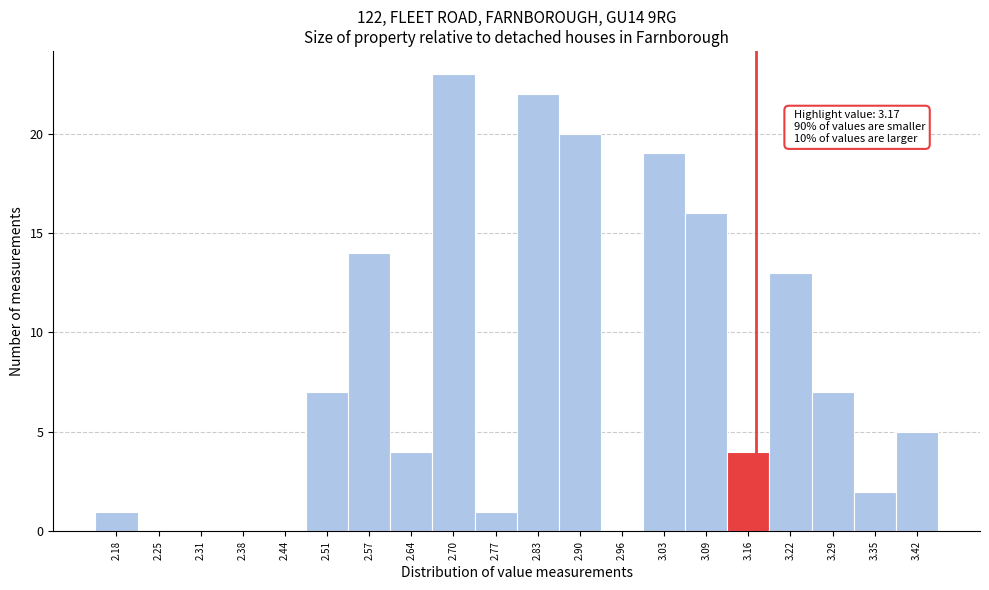

Over which range of the x-axis is the bar tallest?

2.670 to 2.735